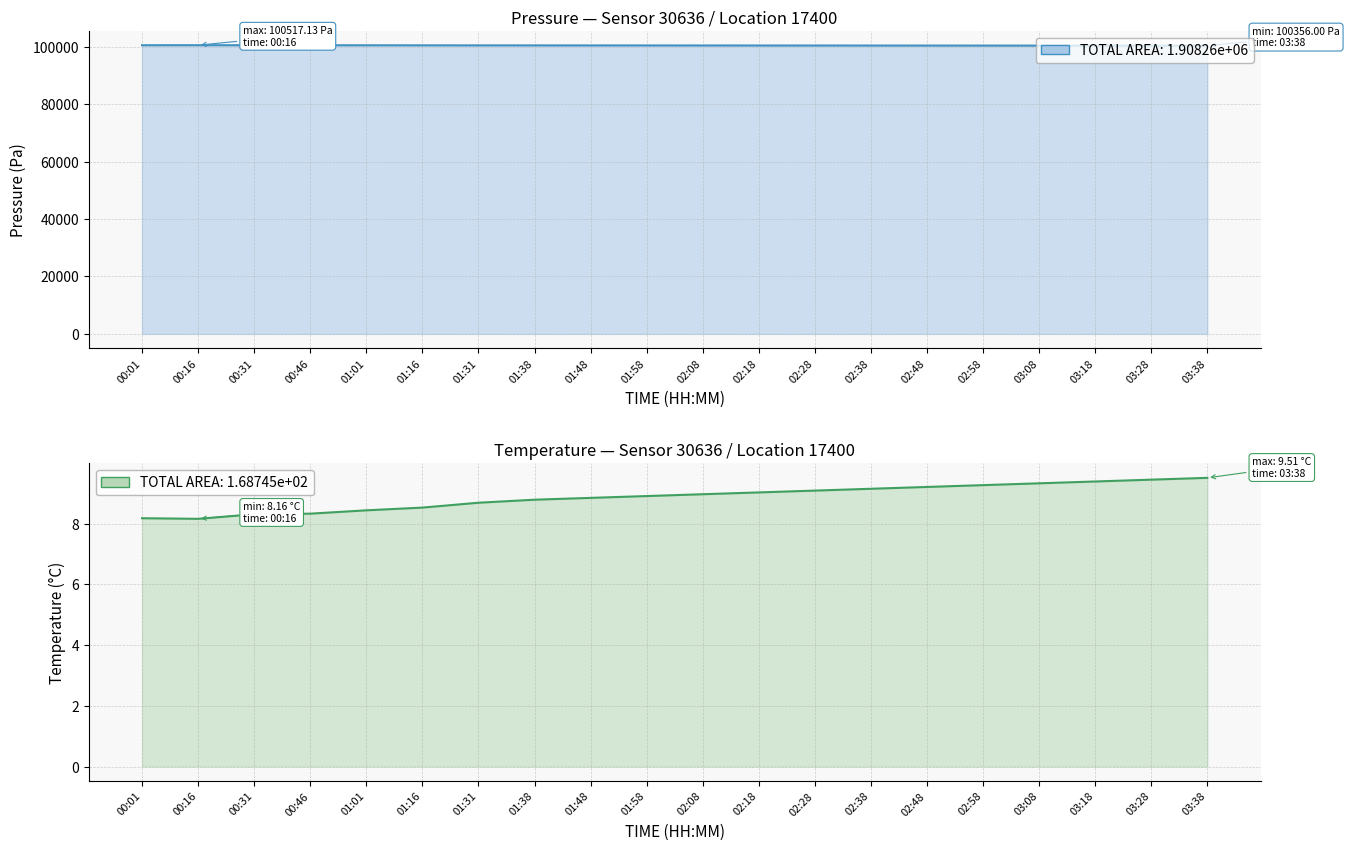

What is the difference between the maximum and minimum values in the pressure series?

161.1